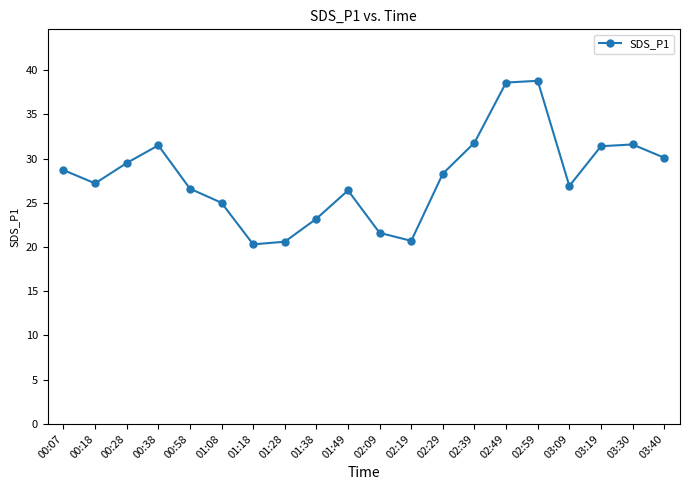

How many points are lower than both their immediate neighbors (excluding endpoints)?

4